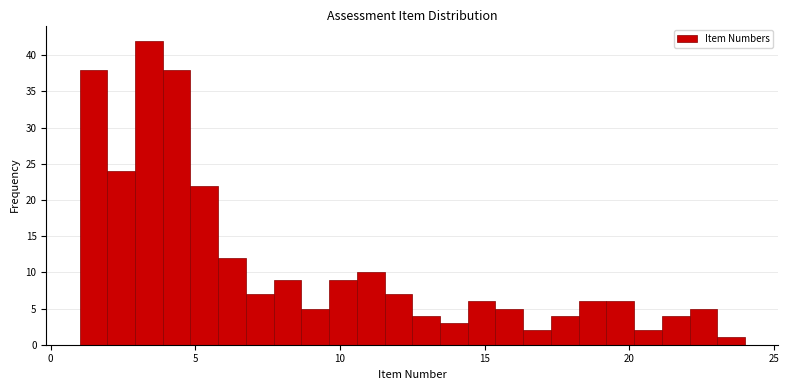

Read against the x-axis, roughly where is the centre of the tallest bar?

3.5